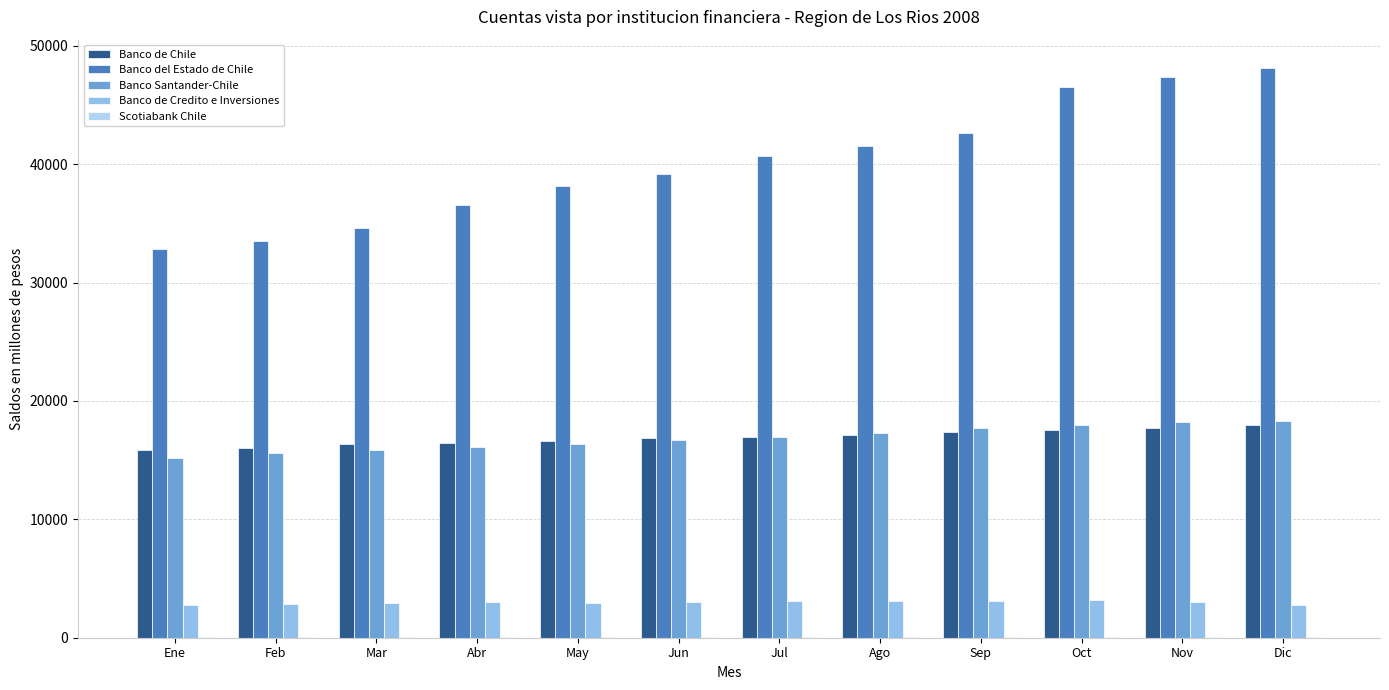

What is the difference between the maximum and second lowest values in the Banco de Chile series?

1877